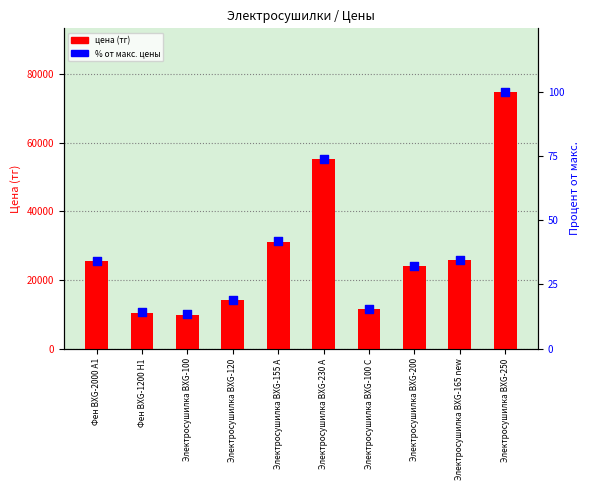

Which series has the largest total across all categories?

цена (тг)